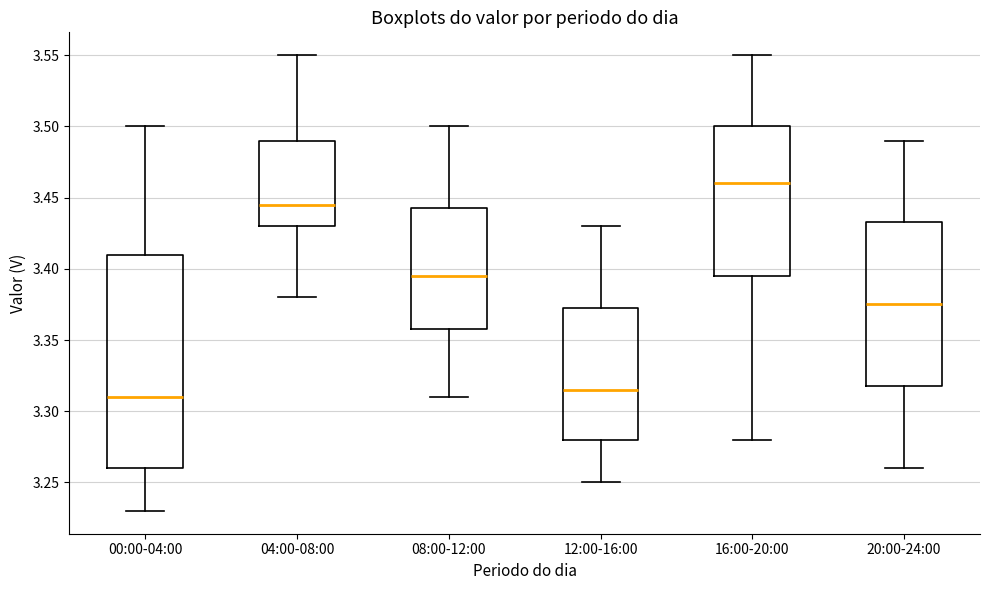

Where is the upper edge of the box for 00:00-04:00 on the y-axis? The values are not printed on the chart, so give them approximately, as read against the axis.

3.410